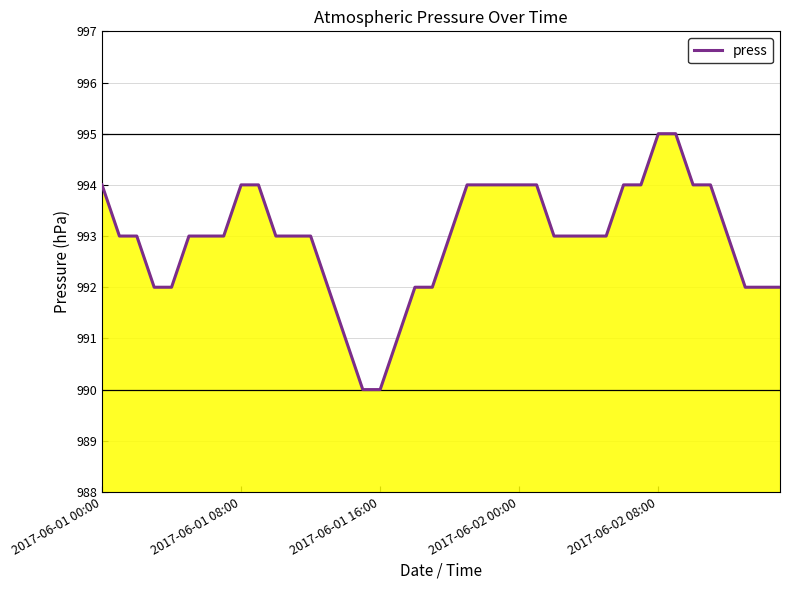

What is the greatest value displayed?

995